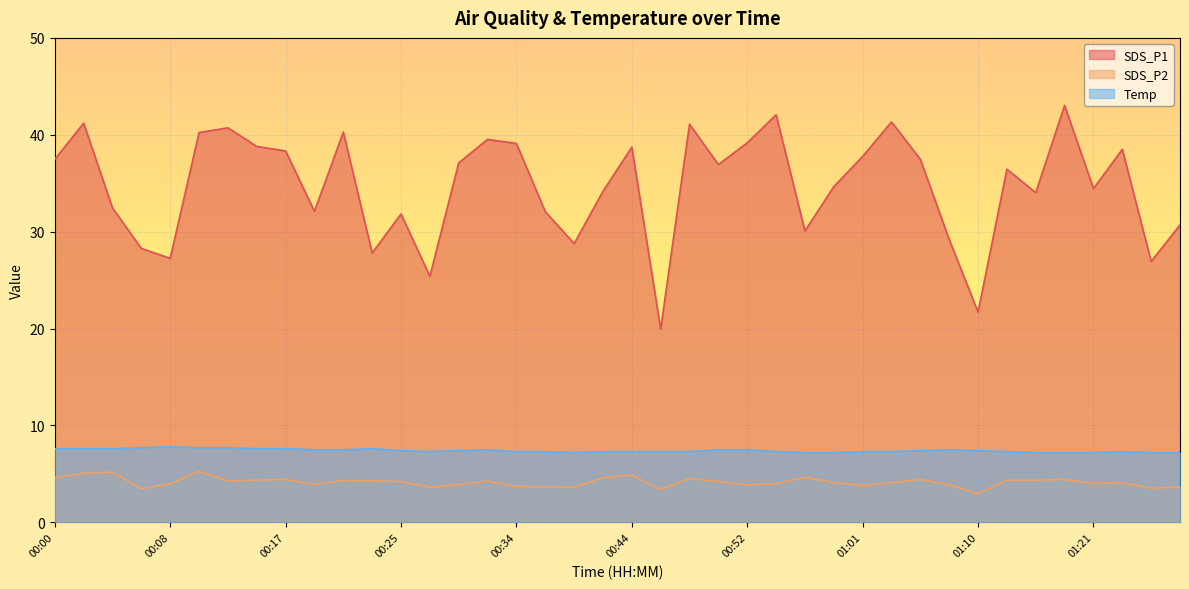

How many distinct data groups are displayed?

3